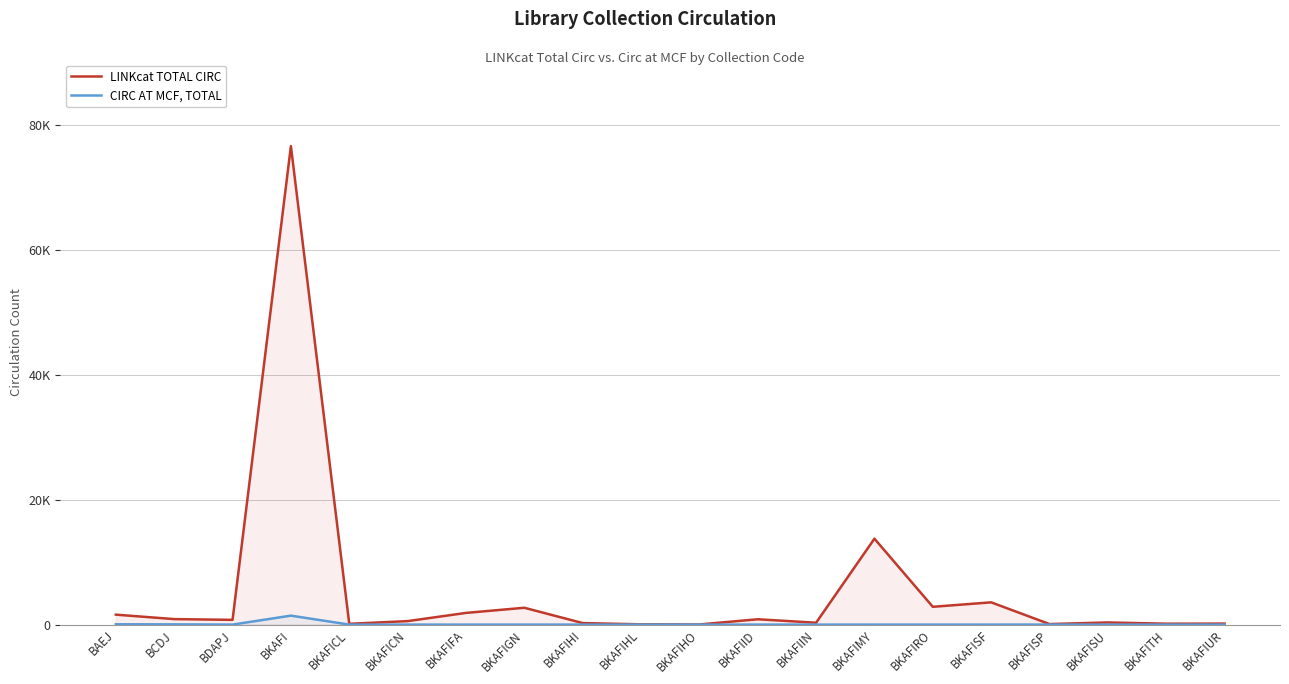

What is the minimum value for LINKcat TOTAL CIRC?

21